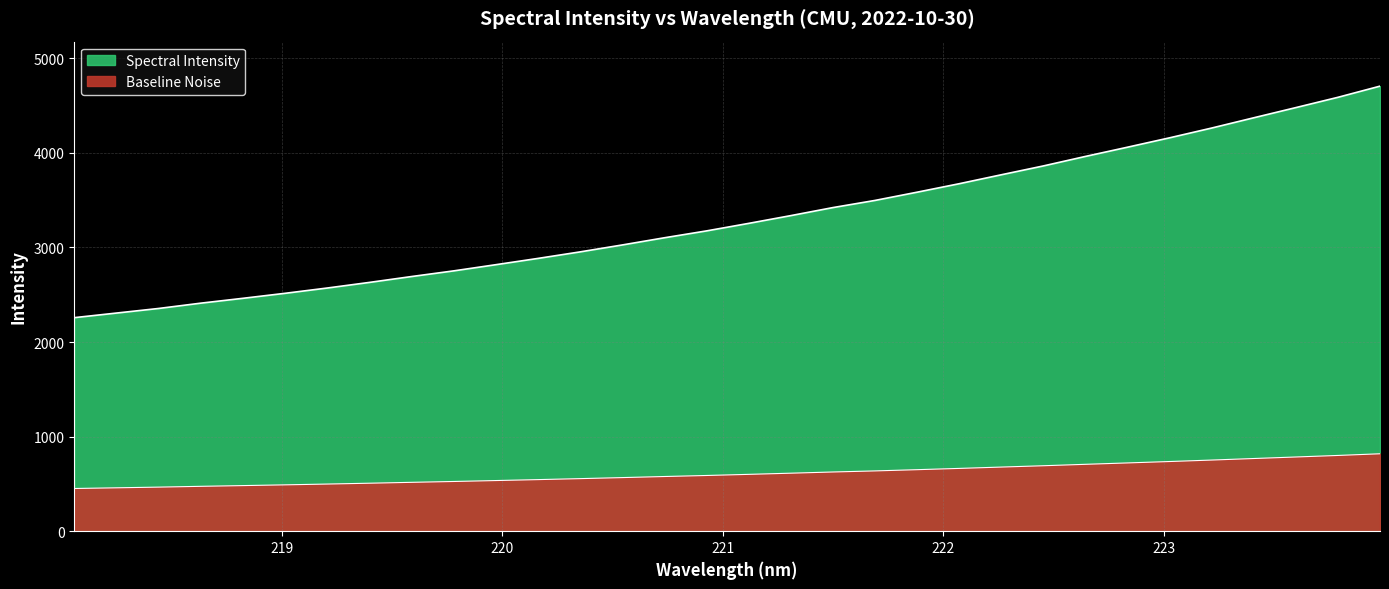

Reading left to right, transcribe all the data shown in this chart.

218.0596=451.5	218.2508=458.8	218.442=466.1	218.6332=474.5	218.8244=482.2	219.0156=490.1	219.2067=498.5	219.3979=507.4	219.589=516.7	219.7801=525.7	219.9712=535.5	220.1623=545.4	220.3533=555.8	220.5444=566.8	220.7354=578.2	220.9264=589.0	221.1174=601.0	221.3083=613.3	221.4993=626.0	221.6902=637.4	221.8812=650.4	222.0721=663.8	222.263=678.0	222.4538=692.1	222.6447=707.2	222.8355=721.8	223.0264=736.7	223.2172=752.2	223.408=768.4	223.5987=784.6	223.7895=800.9	223.9802=818.6